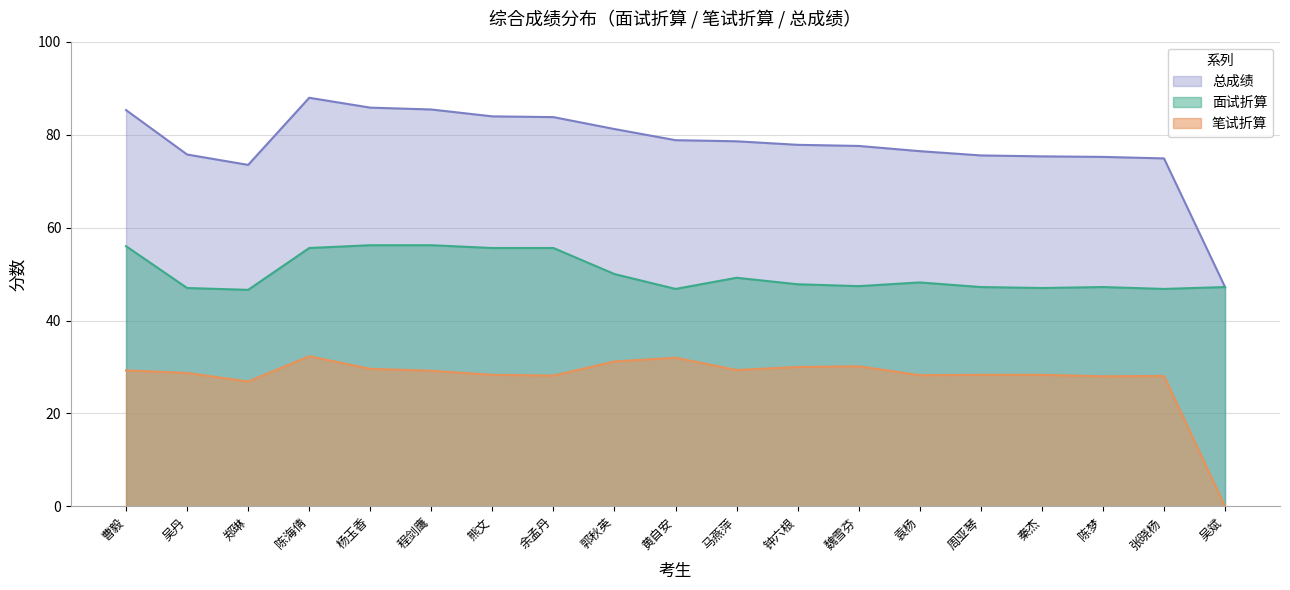

Between 曹毅 and 张晓杨, which series saw the biggest shift?

总成绩